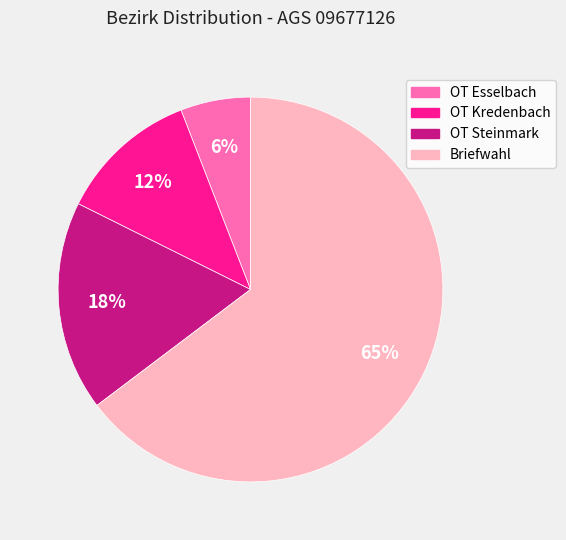

Is the sum of OT Esselbach and OT Kredenbach greater than half?

No